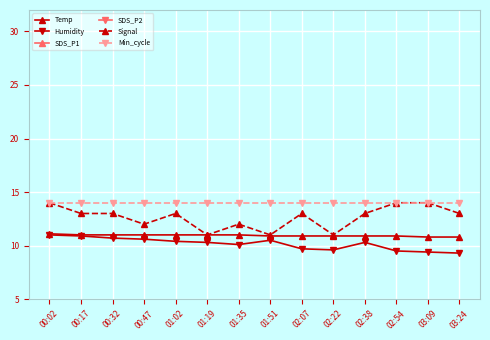

The value of Temp at 00:32 is 11.0. True or false?

True